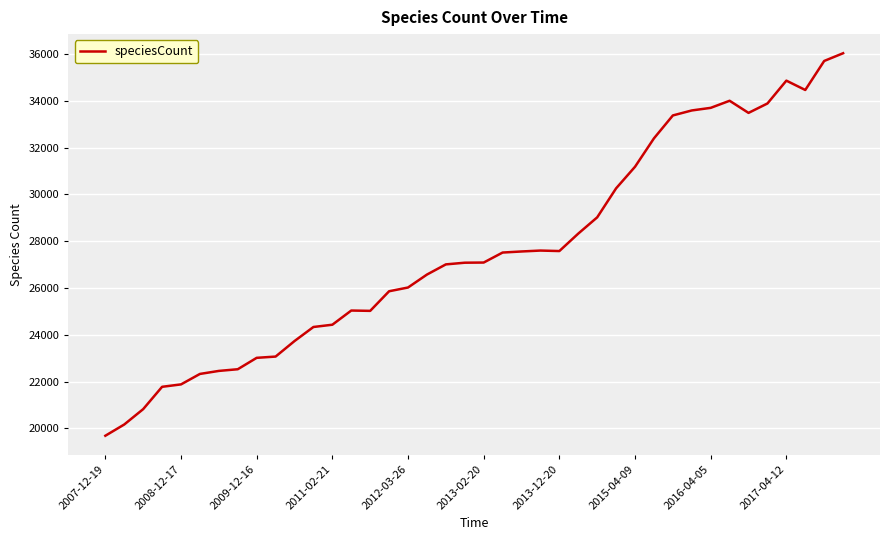

How many lines are shown in the chart?

1